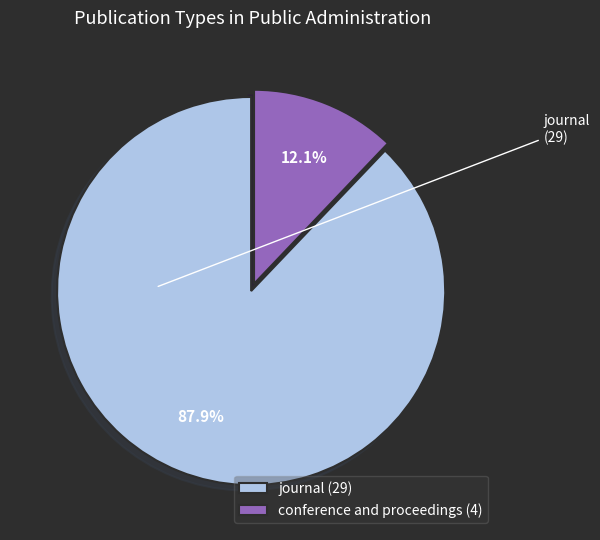

Rank the categories by value from highest to lowest.

journal, conference and proceedings